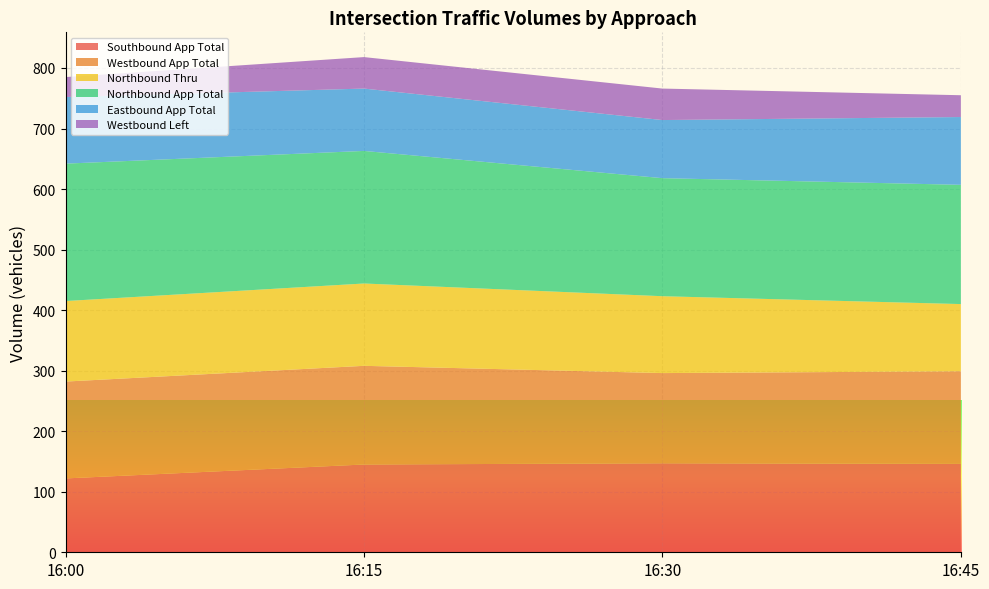

Reading left to right, transcribe all the data shown in this chart.

Southbound App Total: 122	145	147	146
Westbound App Total: 160	163	149	153
Northbound Thru: 133	136	127	111
Northbound App Total: 227	219	195	197
Eastbound App Total: 110	103	96	112
Westbound Left: 33	52	52	36